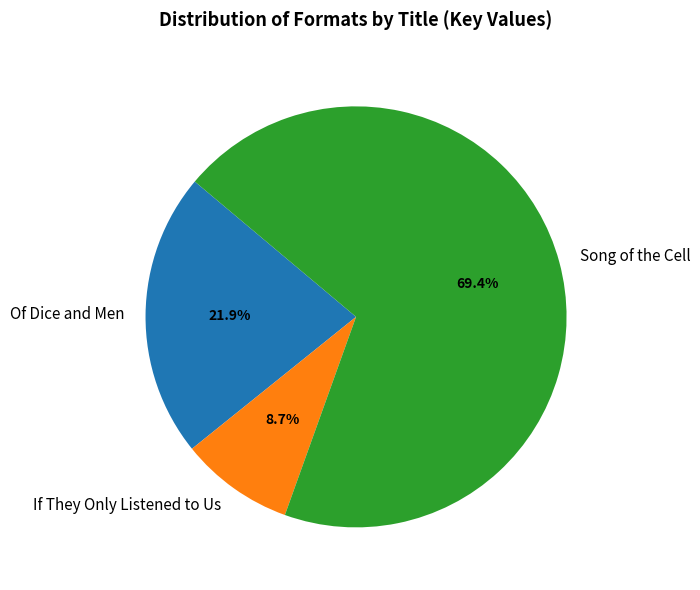

Rank the categories by value from lowest to highest.

If They Only Listened to Us, Of Dice and Men, Song of the Cell